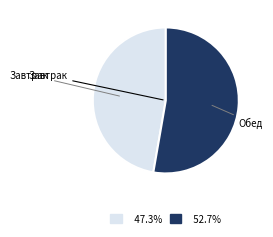

Does any single category account for the majority?

Yes